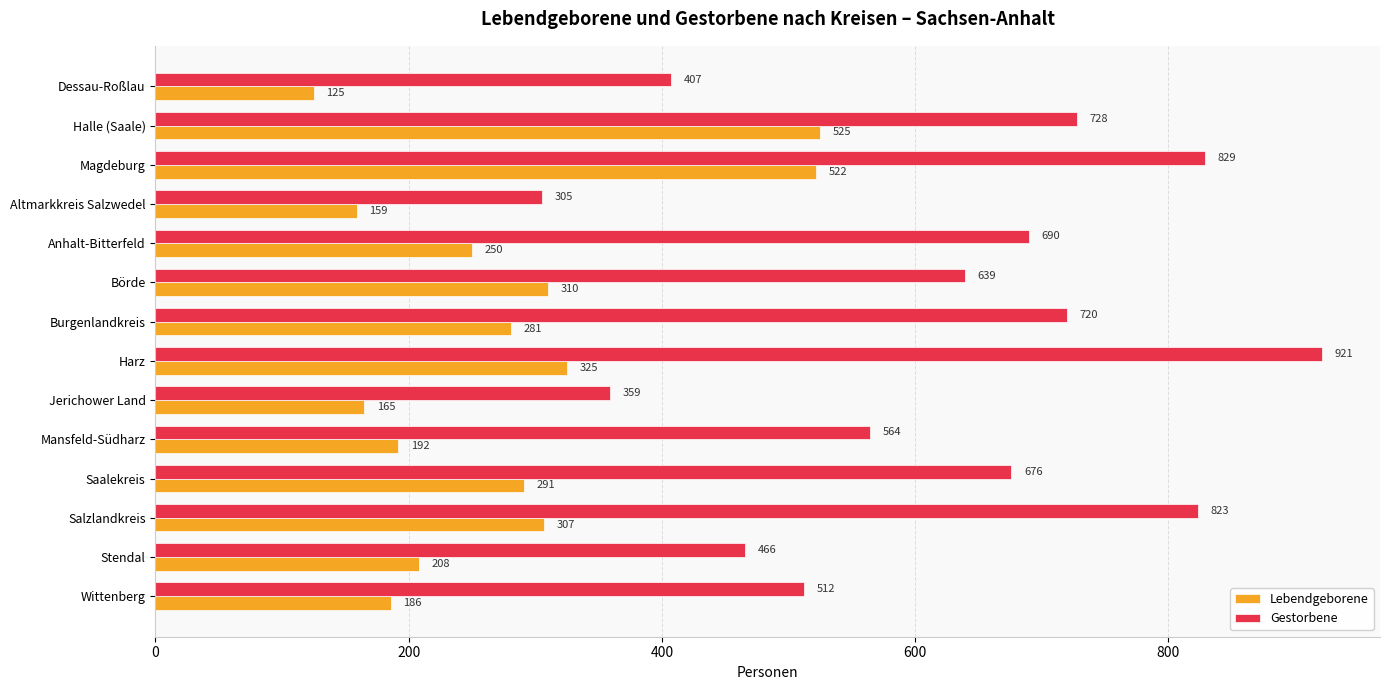

What are all the series names shown in the legend?

Lebendgeborene, Gestorbene